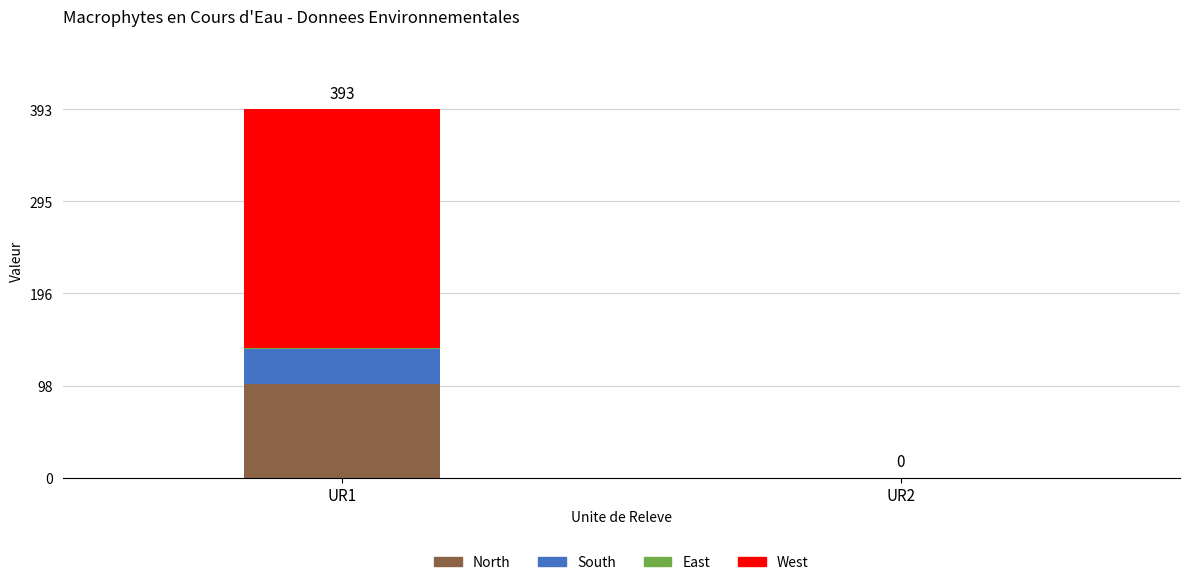

What value does the North series have at UR1?

100.0